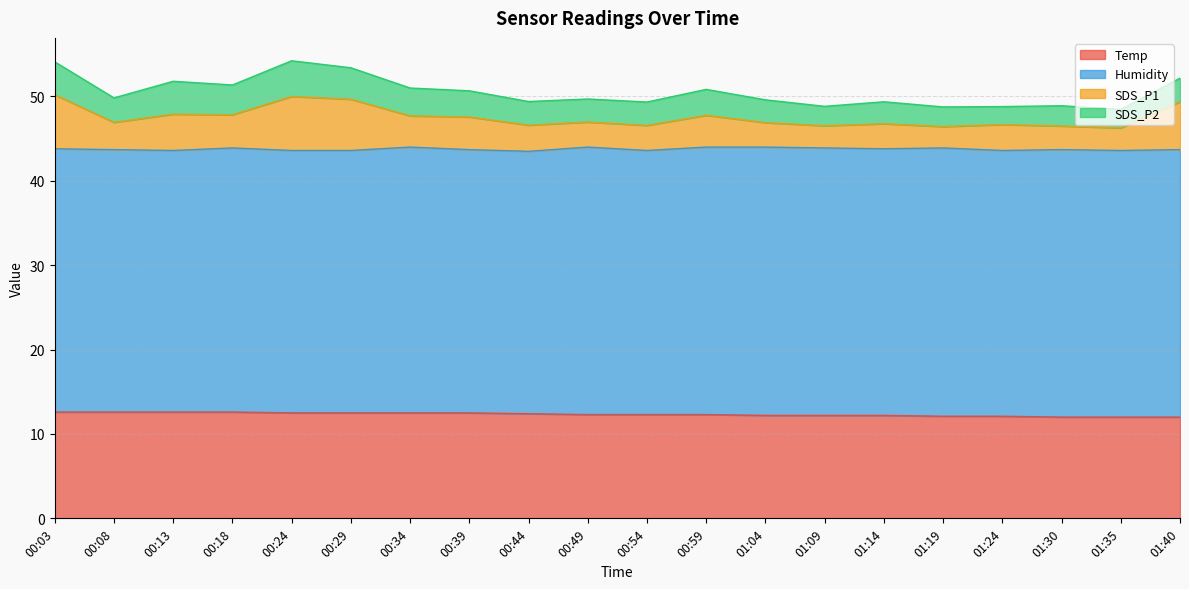

What is the total value across all series at 01:30?

48.9